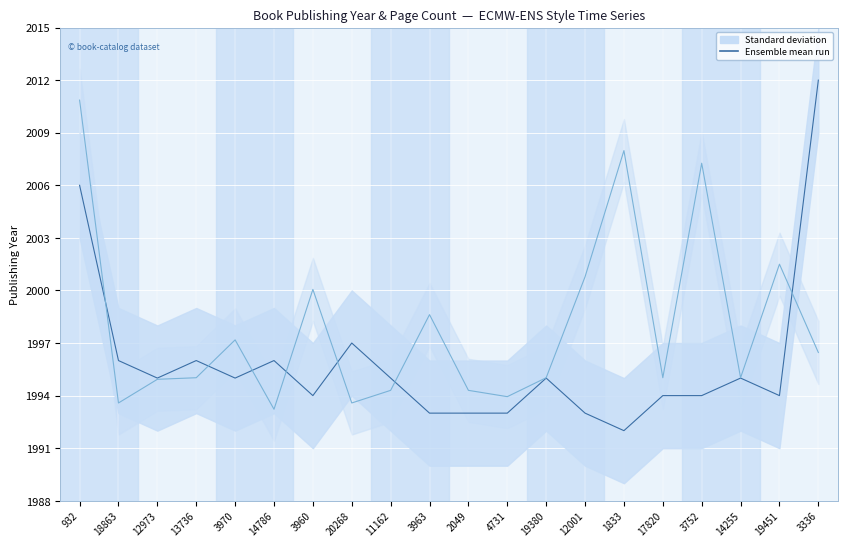

In Ensemble mean run, how many points are lower than both neighbors (excluding endpoints)?

5